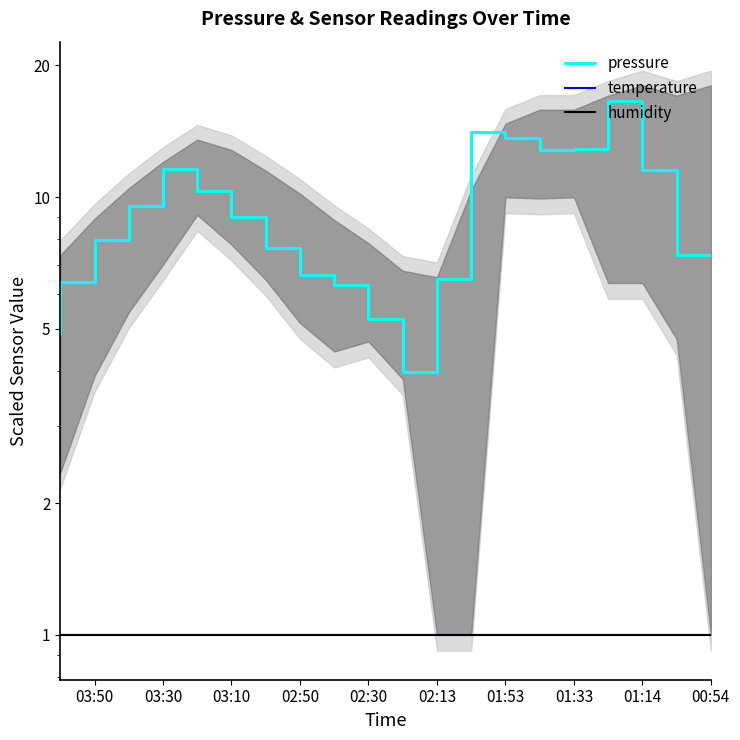

What is the label of the 1st point from the left?

00:54